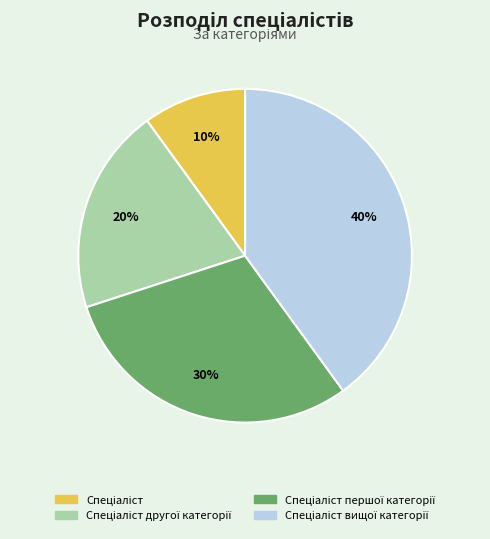

To the nearest percent, what is the difference between the largest and smallest slice percentages?

30%